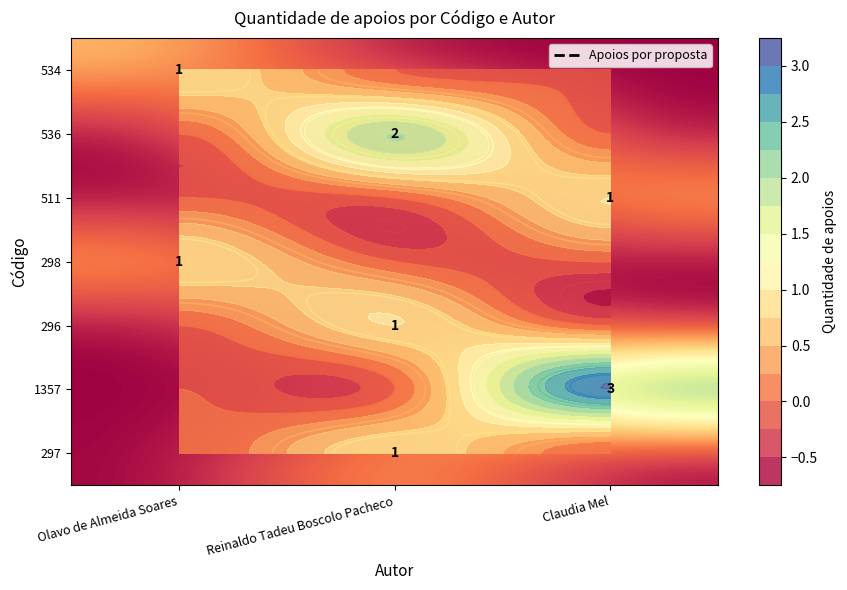

True or false: 297 has a value of 0 at Claudia Mel.

True